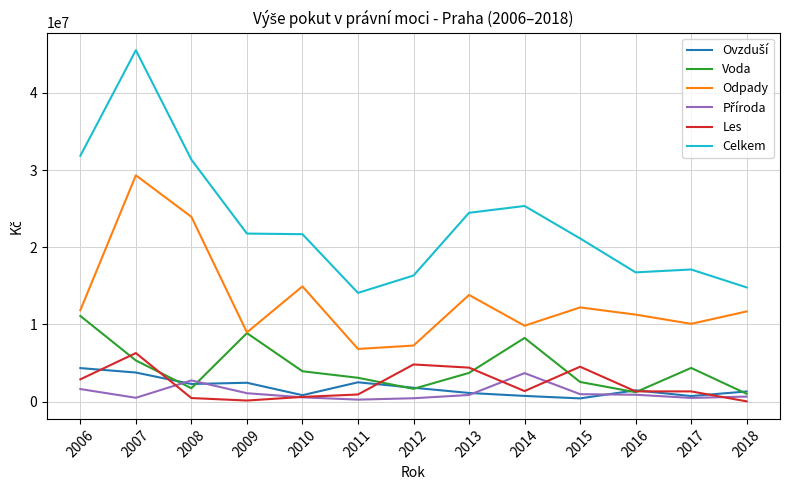

Which series has the widest spread of values?

Celkem